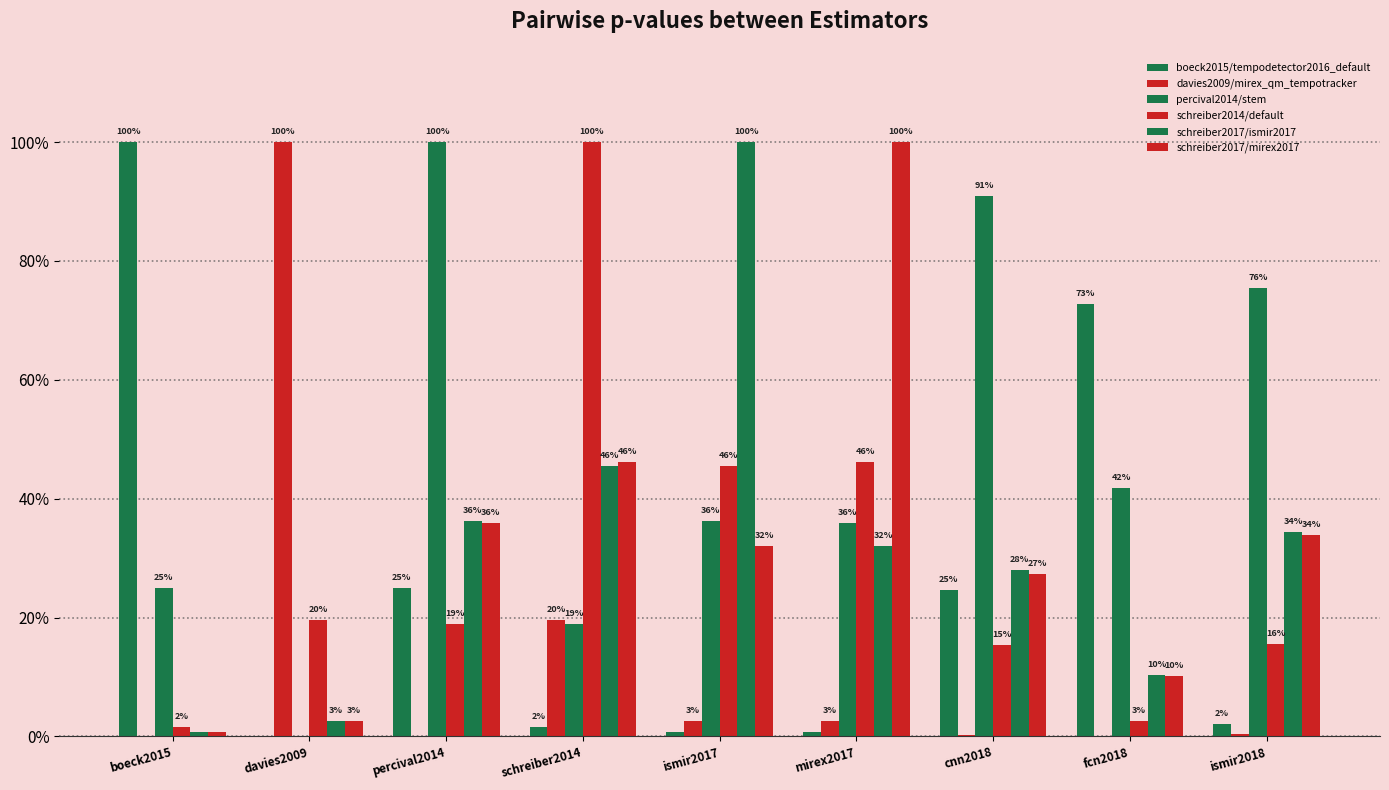

Reading right to left, extract all data points from this chart.

boeck2015/tempodetector2016_default: ismir2018=0.0	fcn2018=0.7	cnn2018=0.2	mirex2017=0.0	ismir2017=0.0	schreiber2014=0.0	percival2014=0.3	davies2009=0.0	boeck2015=1.0
davies2009/mirex_qm_tempotracker: ismir2018=0.0	fcn2018=0.0	cnn2018=0.0	mirex2017=0.0	ismir2017=0.0	schreiber2014=0.2	percival2014=0.0	davies2009=1.0	boeck2015=0.0
percival2014/stem: ismir2018=0.8	fcn2018=0.4	cnn2018=0.9	mirex2017=0.4	ismir2017=0.4	schreiber2014=0.2	percival2014=1.0	davies2009=0.0	boeck2015=0.3
schreiber2014/default: ismir2018=0.2	fcn2018=0.0	cnn2018=0.2	mirex2017=0.5	ismir2017=0.5	schreiber2014=1.0	percival2014=0.2	davies2009=0.2	boeck2015=0.0
schreiber2017/ismir2017: ismir2018=0.3	fcn2018=0.1	cnn2018=0.3	mirex2017=0.3	ismir2017=1.0	schreiber2014=0.5	percival2014=0.4	davies2009=0.0	boeck2015=0.0
schreiber2017/mirex2017: ismir2018=0.3	fcn2018=0.1	cnn2018=0.3	mirex2017=1.0	ismir2017=0.3	schreiber2014=0.5	percival2014=0.4	davies2009=0.0	boeck2015=0.0